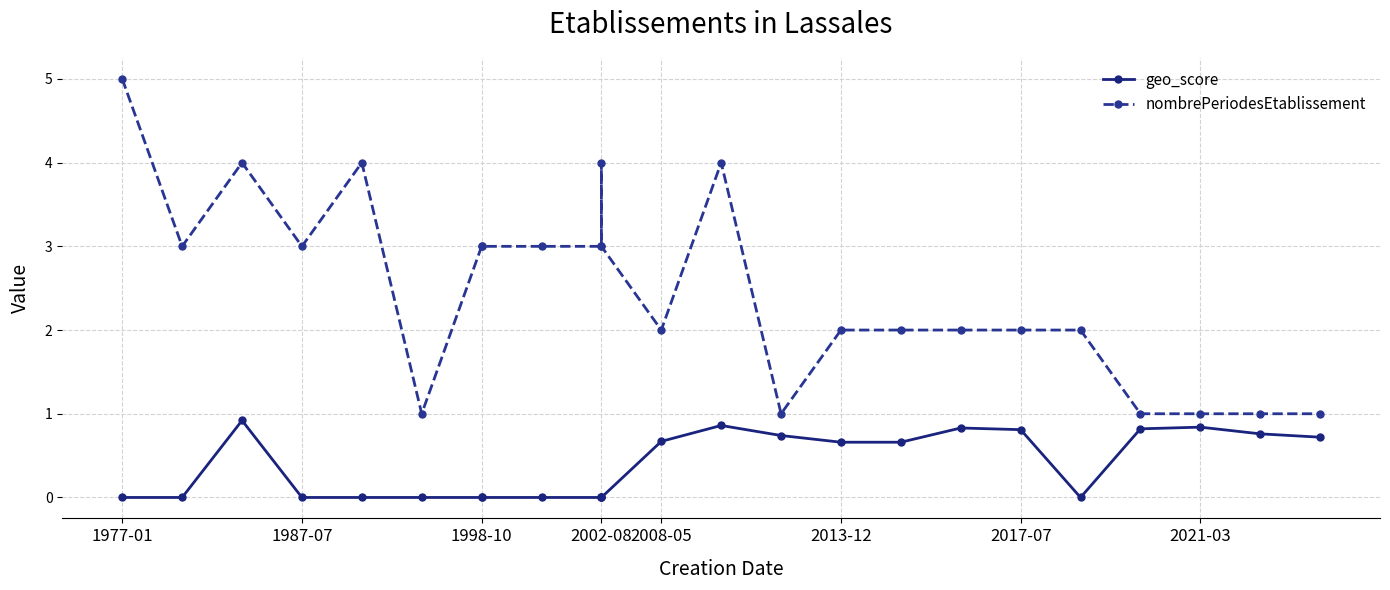

What is the value of the geo_score point at the 15th from the left?

0.7